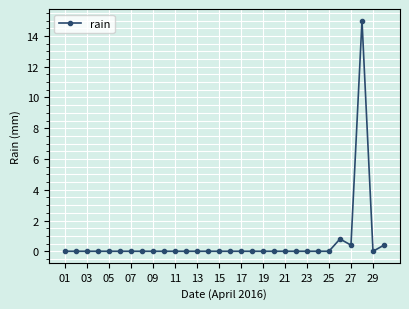

Reading left to right, list all the values displayed in this chart.

0.0	0.0	0.0	0.0	0.0	0.0	0.0	0.0	0.0	0.0	0.0	0.0	0.0	0.0	0.0	0.0	0.0	0.0	0.0	0.0	0.0	0.0	0.0	0.0	0.0	0.8	0.4	15.0	0.0	0.4